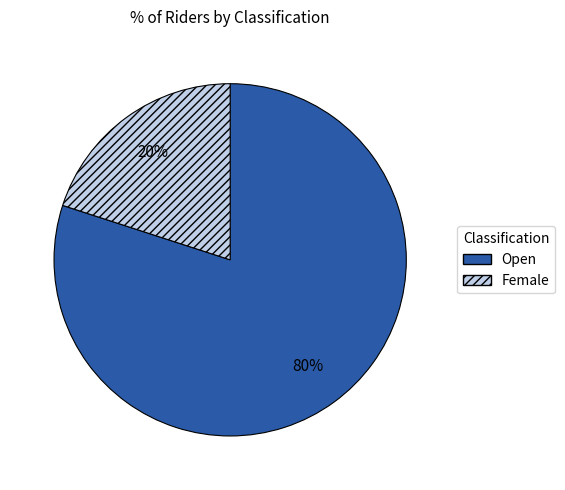

Combined, do Female and Open account for over 50%?

Yes